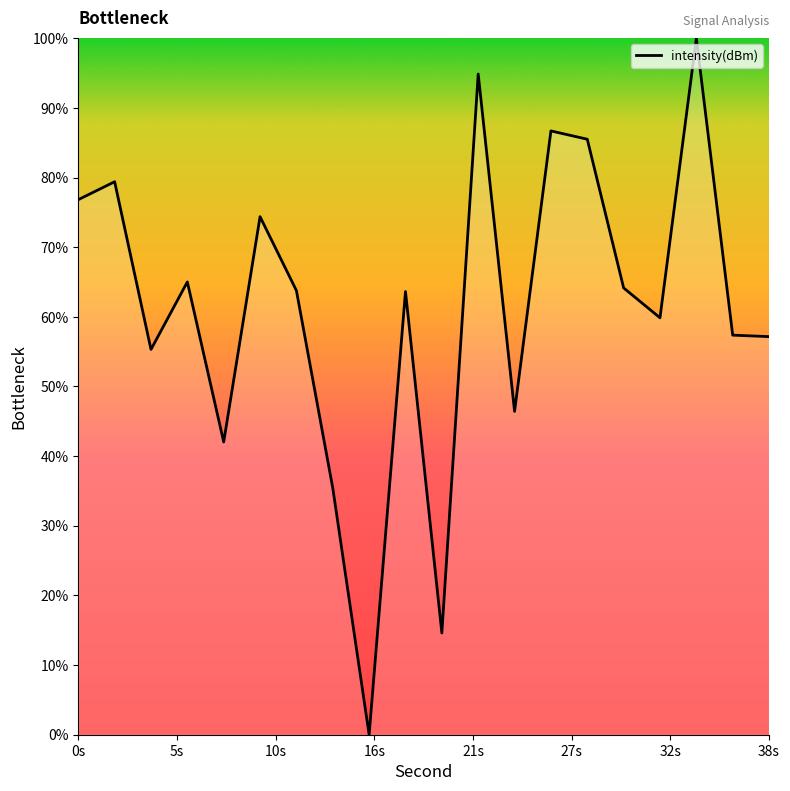

What is the difference between the second highest and minimum values?

94.9